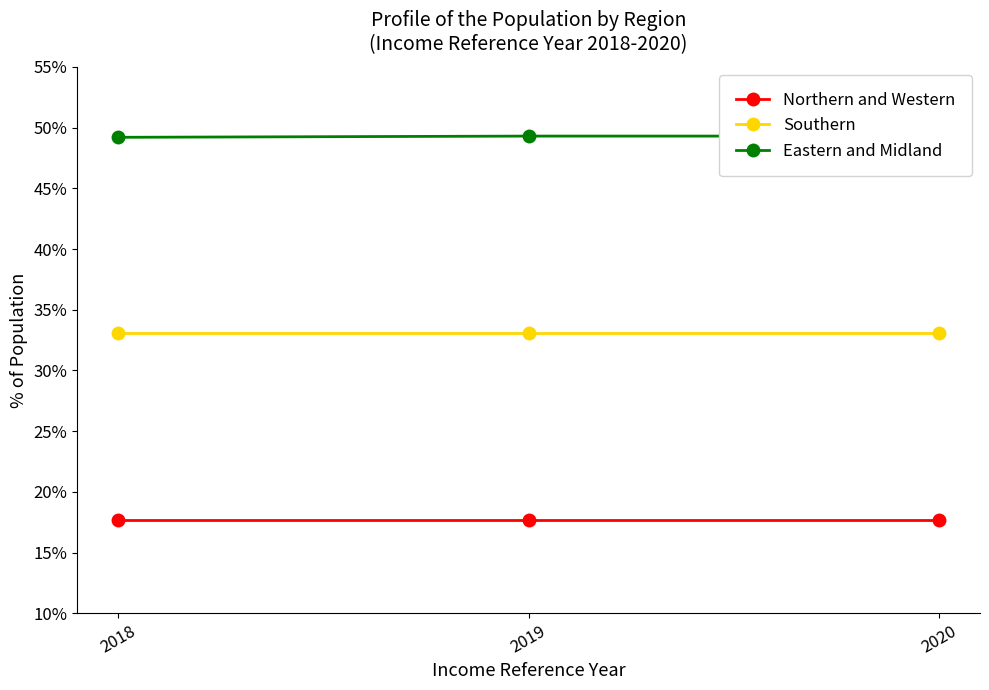

True or false: Northern and Western has a value of 17.7 at 2018.

True